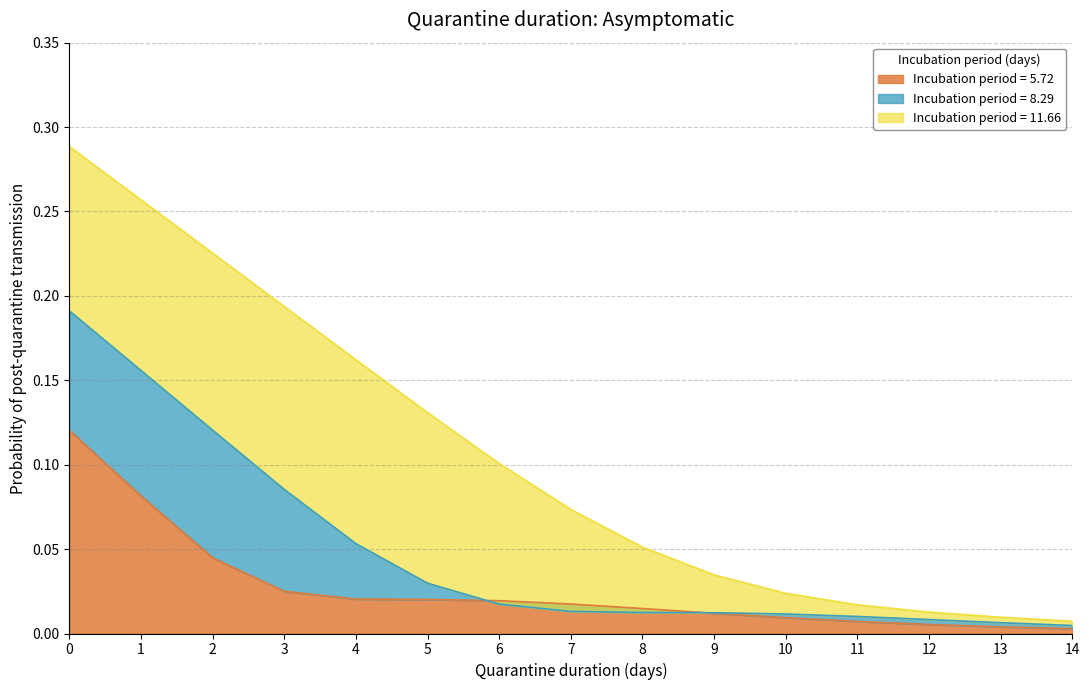

Is it true that 5.72 equals 0.0 at 7?

True